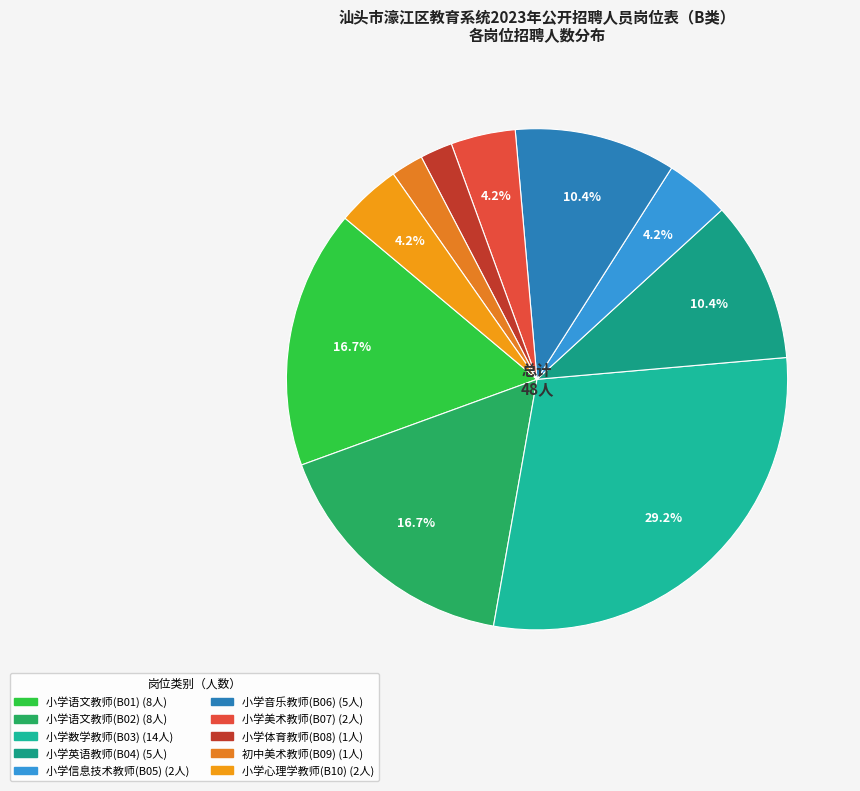

Is there a majority slice in this chart?

No